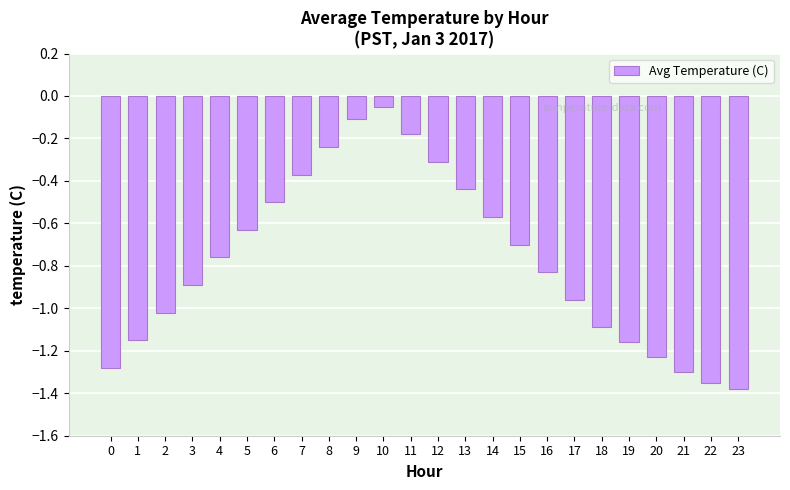

At which category does the chart reach its peak across all series?

10